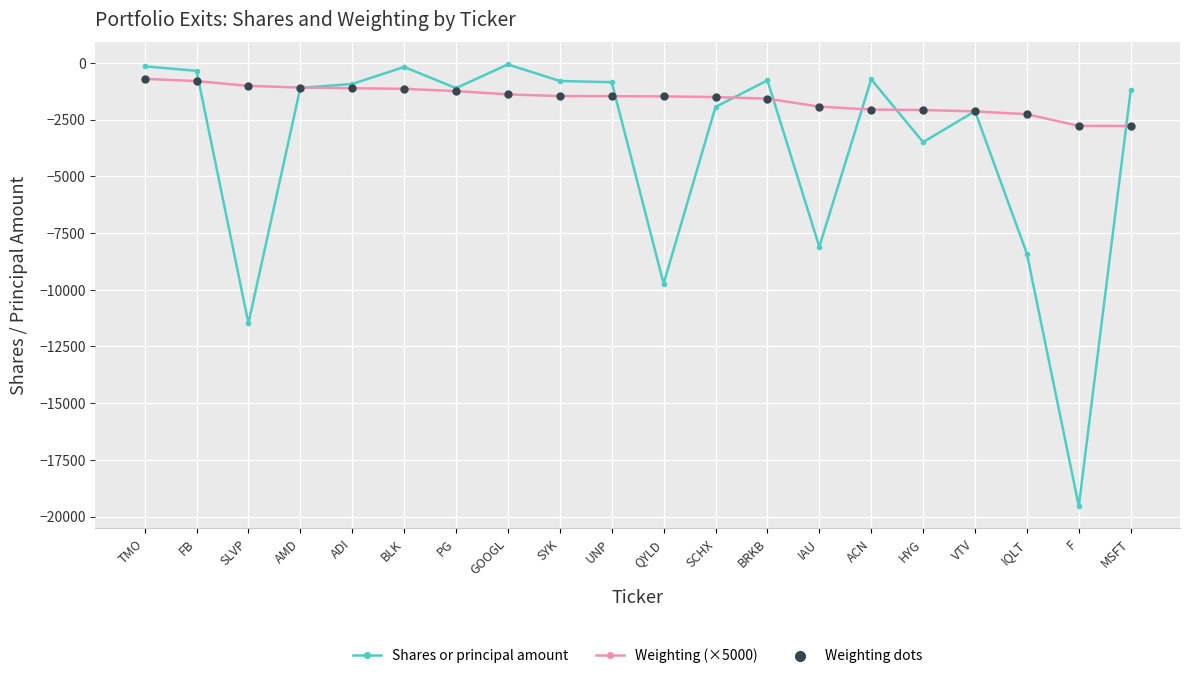

Which series has the largest range (max minus min)?

Shares or principal amount